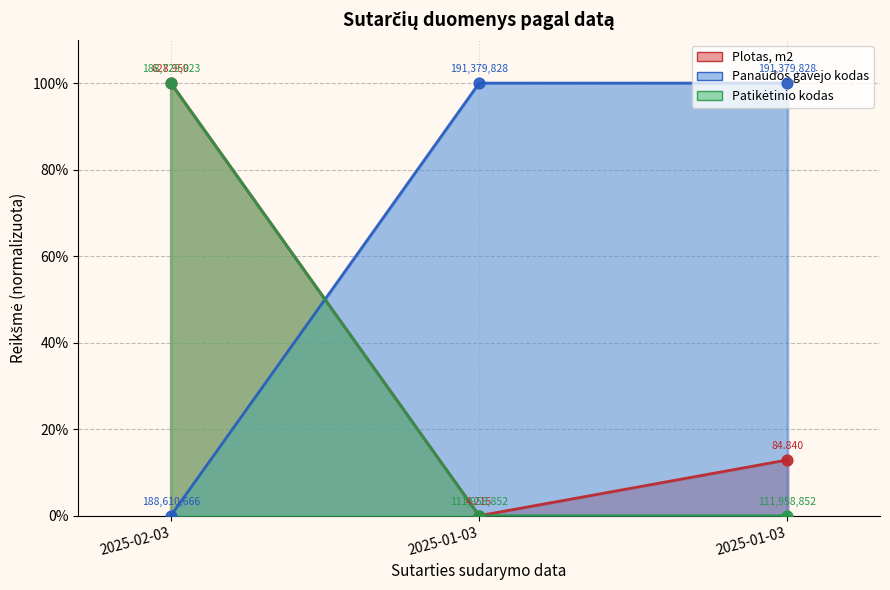

Which series contains the lowest Y value?

Plotas, m2